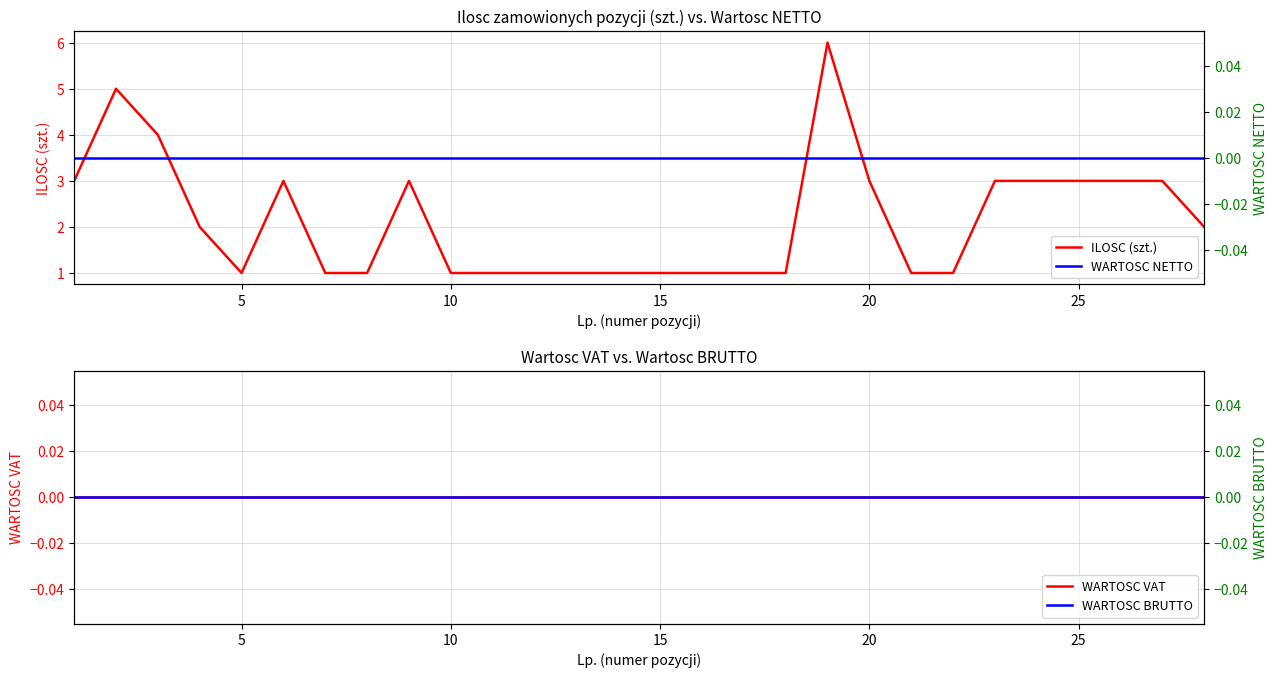

Between 15 and 25, which series saw the biggest shift?

ILOSC (szt.)